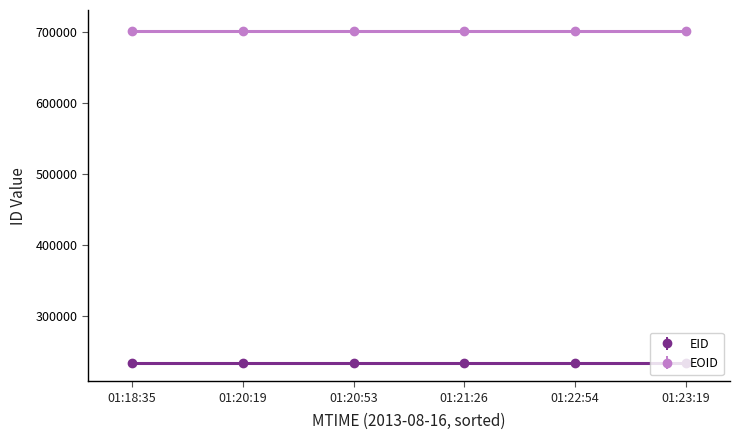

Is the value of EID at 01:18:35 greater than the value of EOID at 01:23:19?

No